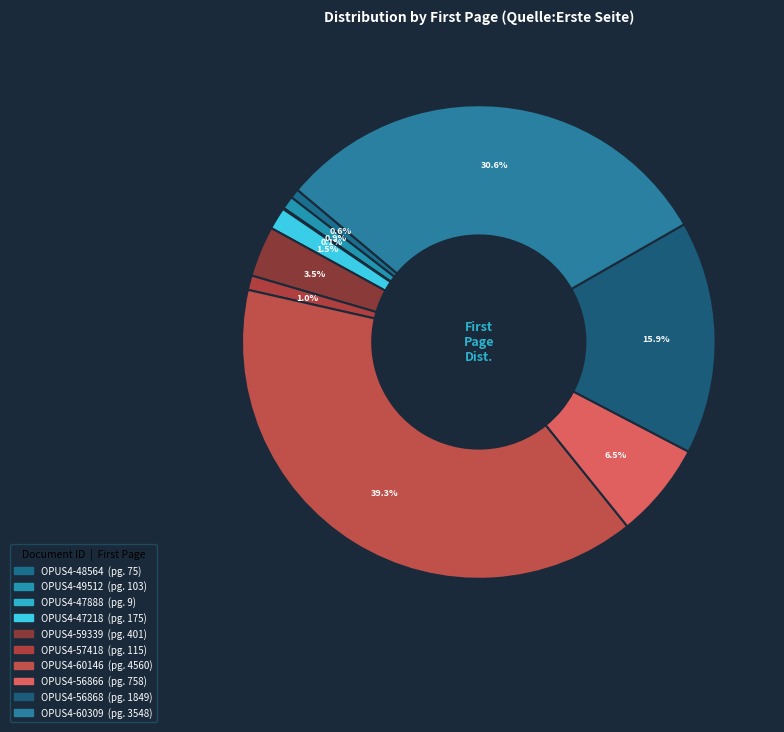

How much of the chart is everything except OPUS4-56868?

84.1%